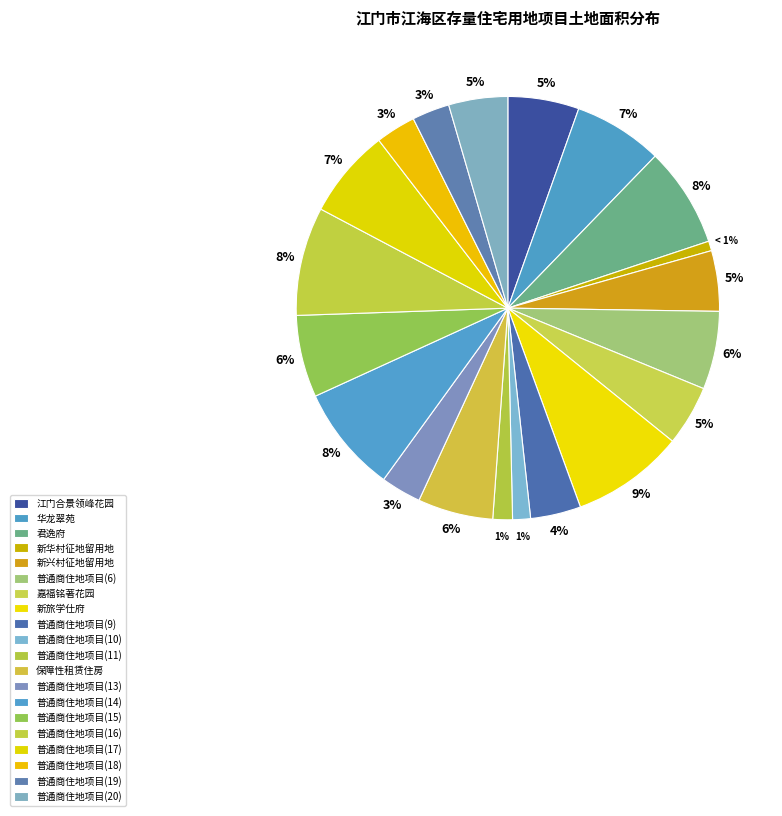

Is 普通商住地项目(14) the majority of the pie?

No